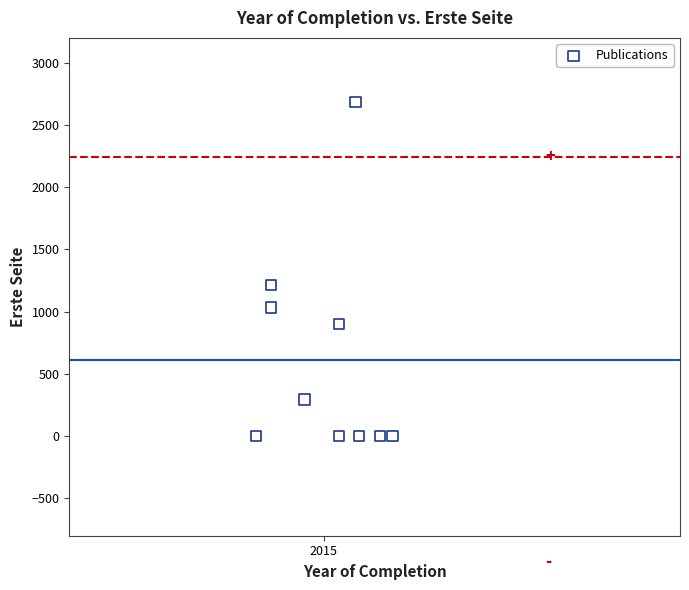

What Y value in the scatter plot is closest to 1341?

1213